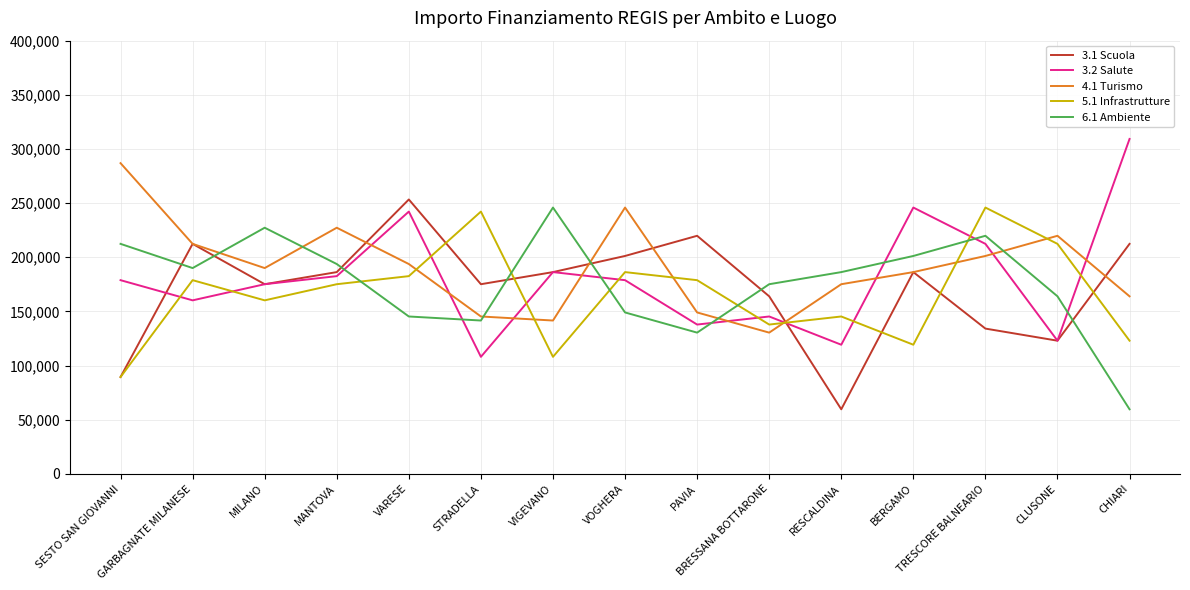

At which category does 3.1 Scuola reach its first local peak?

GARBAGNATE MILANESE